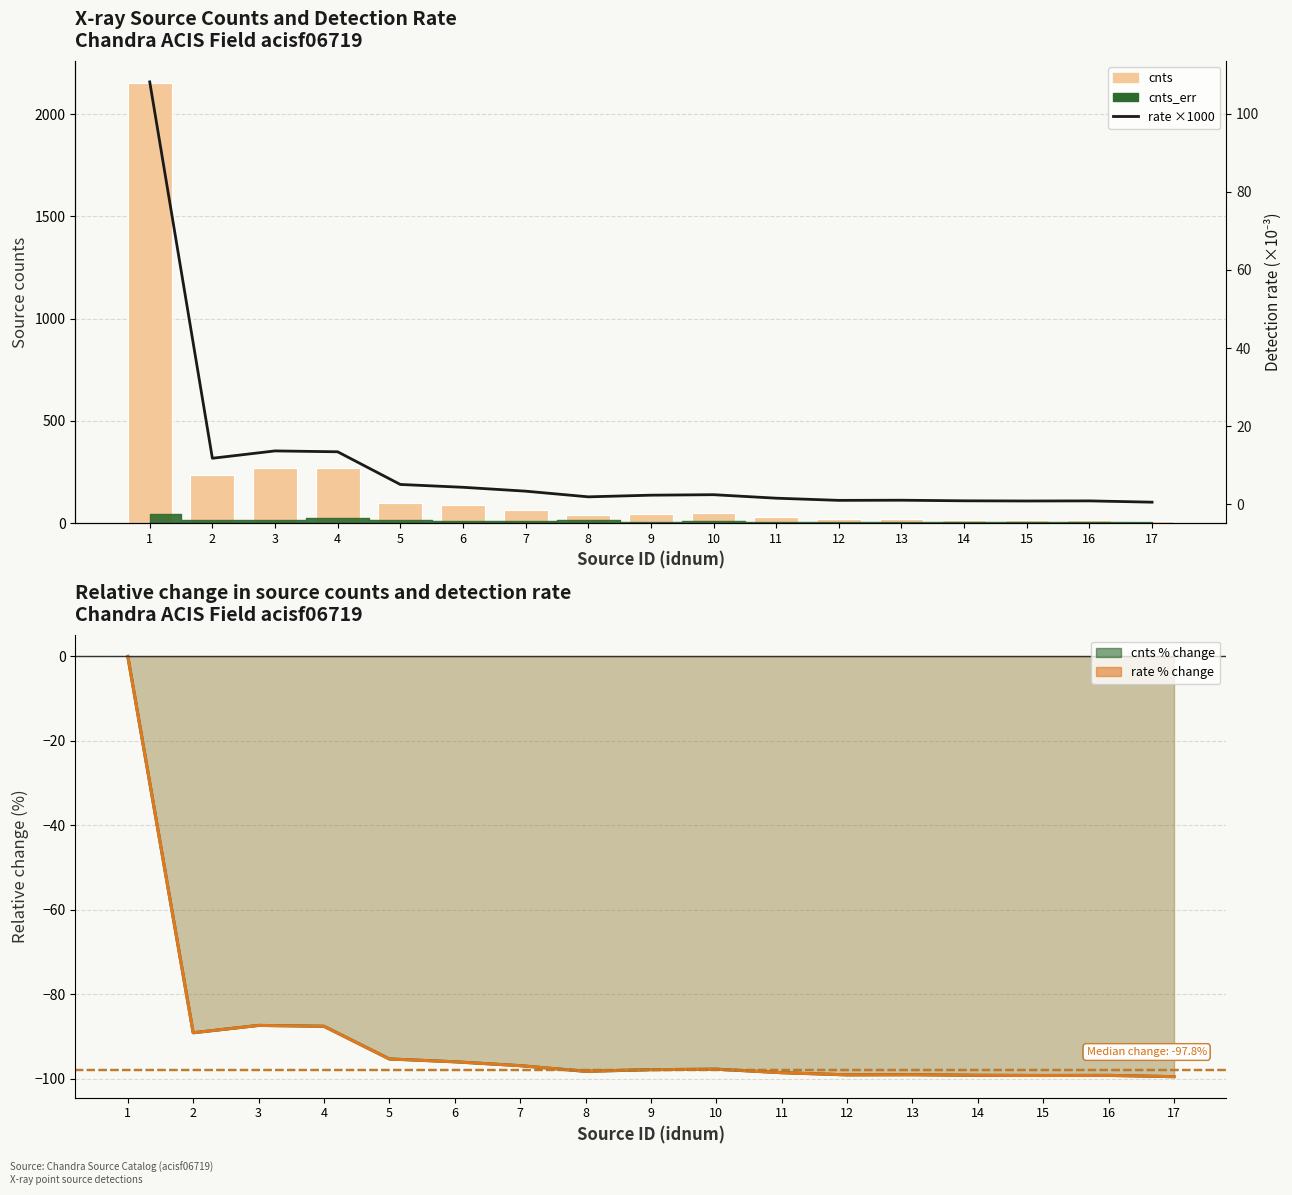

Reading right to left, list all the values displayed in this chart.

cnts: 17=10.7	16=17.3	15=16.7	14=17.7	13=20.7	12=20.0	11=31.0	10=48.8	9=46.4	8=37.9	7=66.8	6=86.6	5=101.0	4=267.5	3=271.9	2=234.5	1=2152.1
rate (×1000): 17=0.5	16=0.9	15=0.8	14=0.9	13=1.0	12=1.0	11=1.6	10=2.5	9=2.3	8=1.9	7=3.4	6=4.4	5=5.1	4=13.4	3=13.7	2=11.8	1=108.2